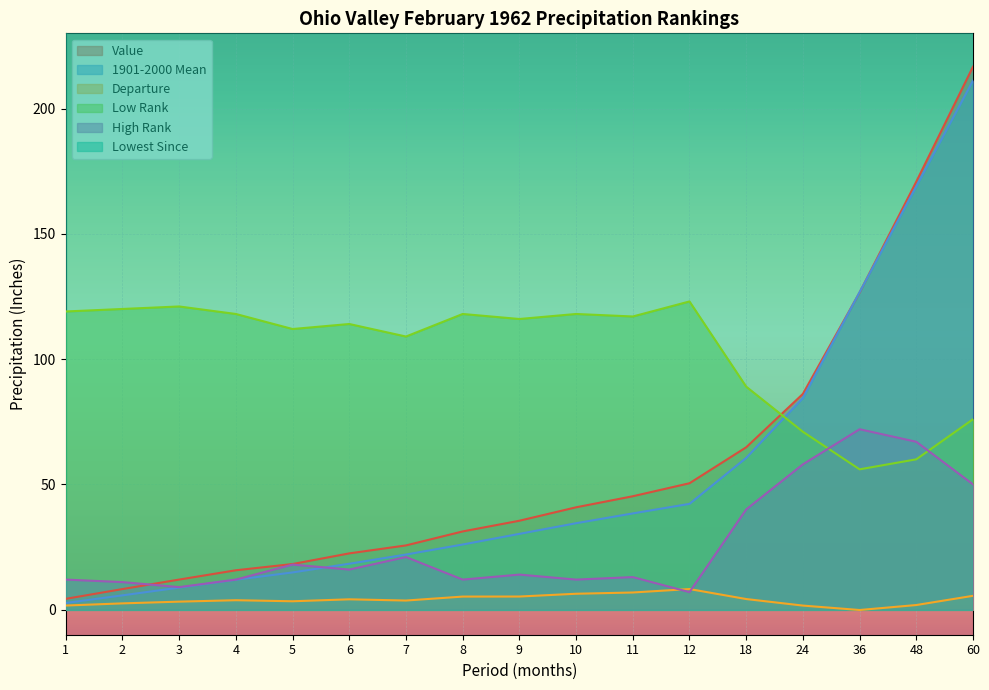

True or false: Value and Departure intersect in this chart.

False